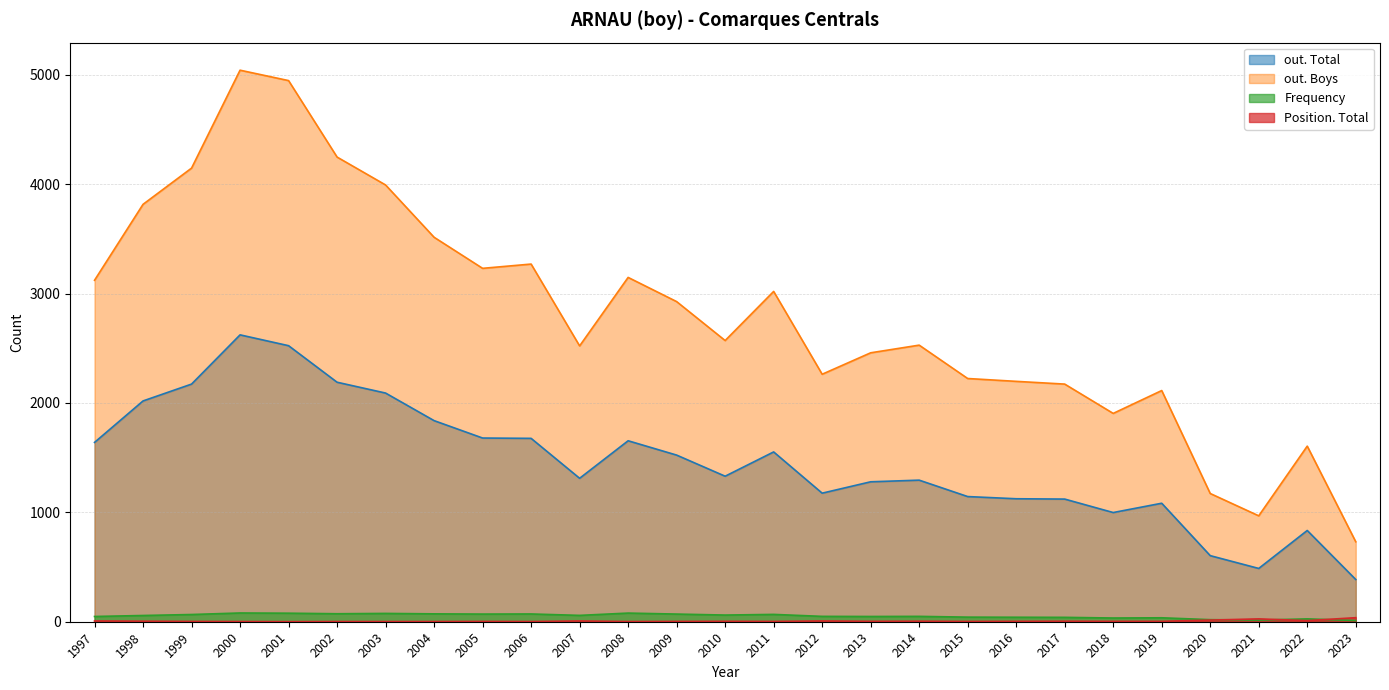

What is the sum of all Position. Total values?

172